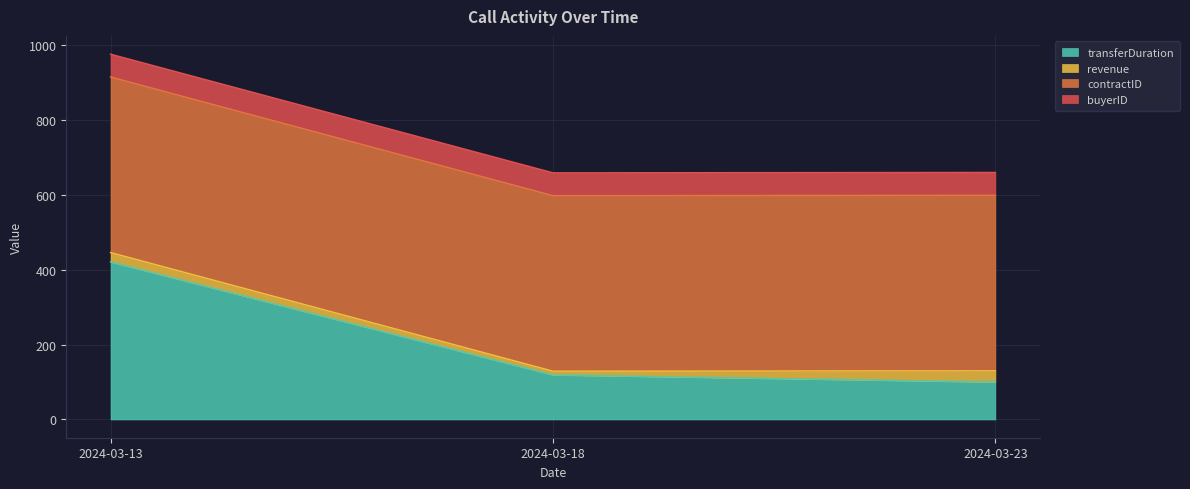

What is the minimum value shown in the chart?

10